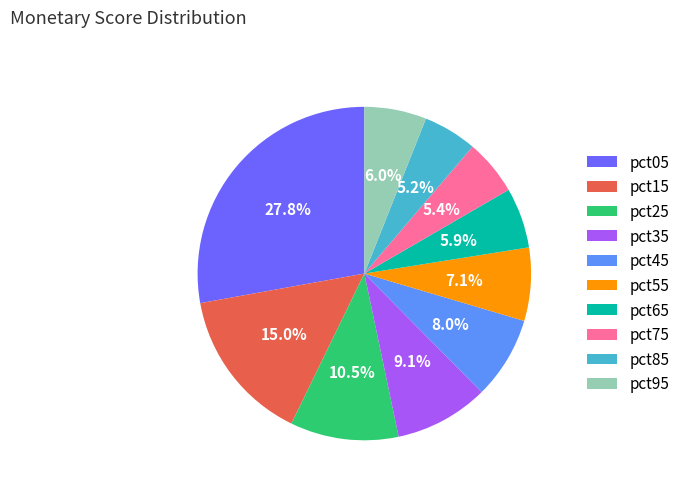

To the nearest percent, what is the combined percentage of pct65 and pct95?

12%